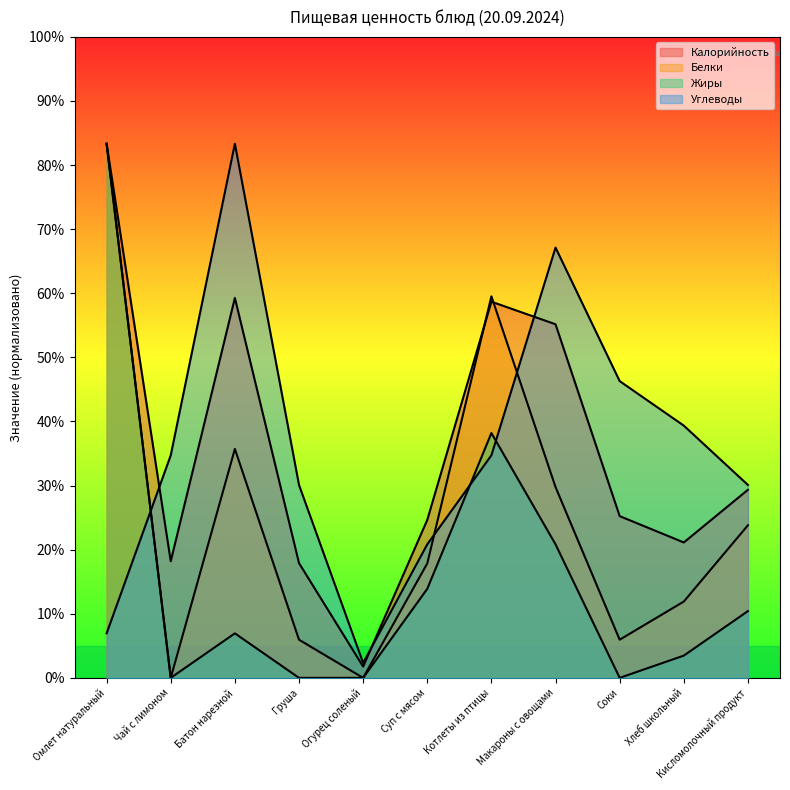

In Жиры, how many points are lower than both neighbors (excluding endpoints)?

2